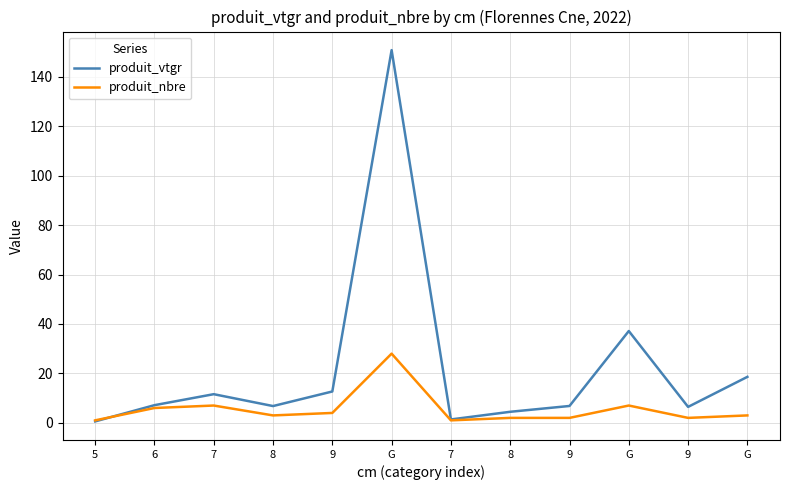

Rank the series by their maximum value, from highest to lowest.

produit_vtgr, produit_nbre